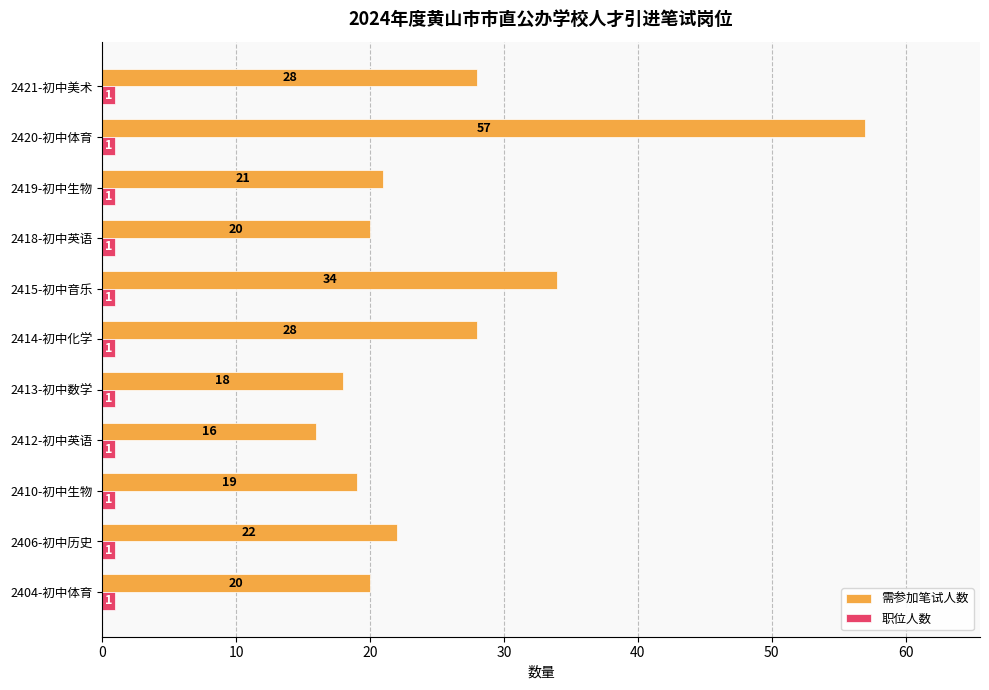

How many series are shown in this chart?

2